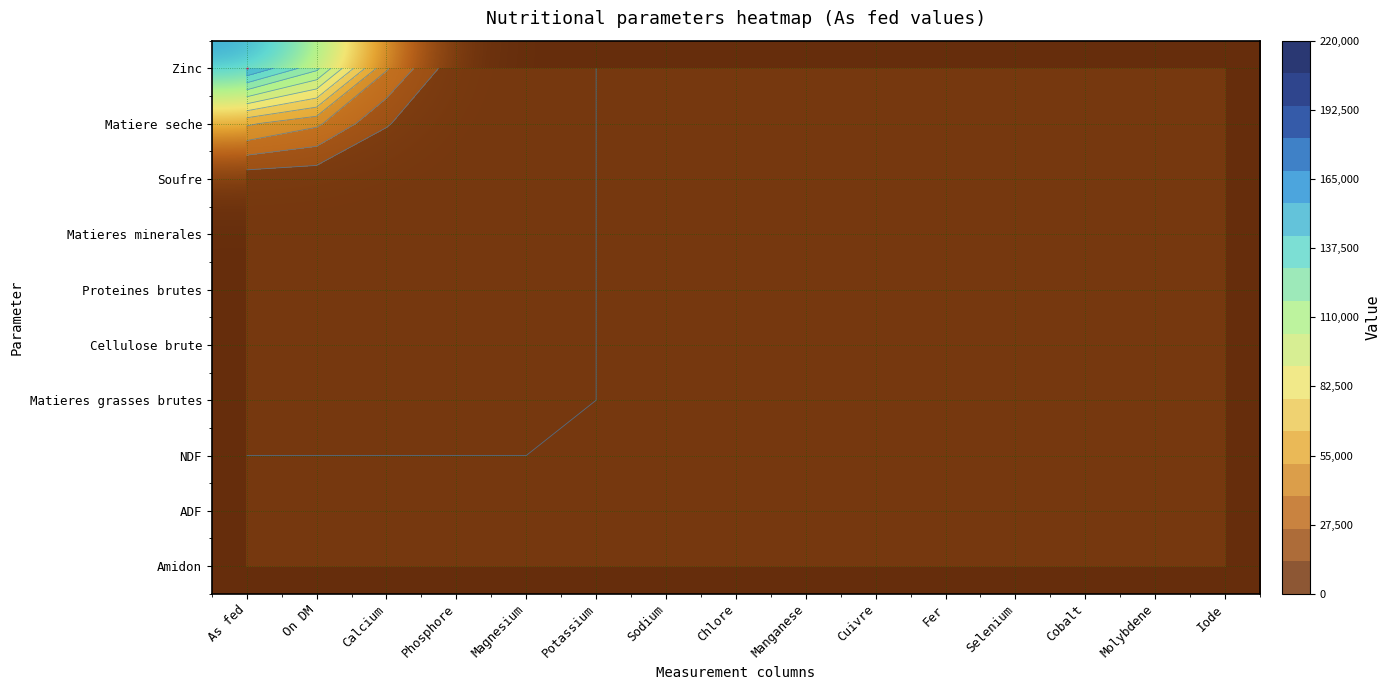

What is the highest value of the Zinc series?

156202.6